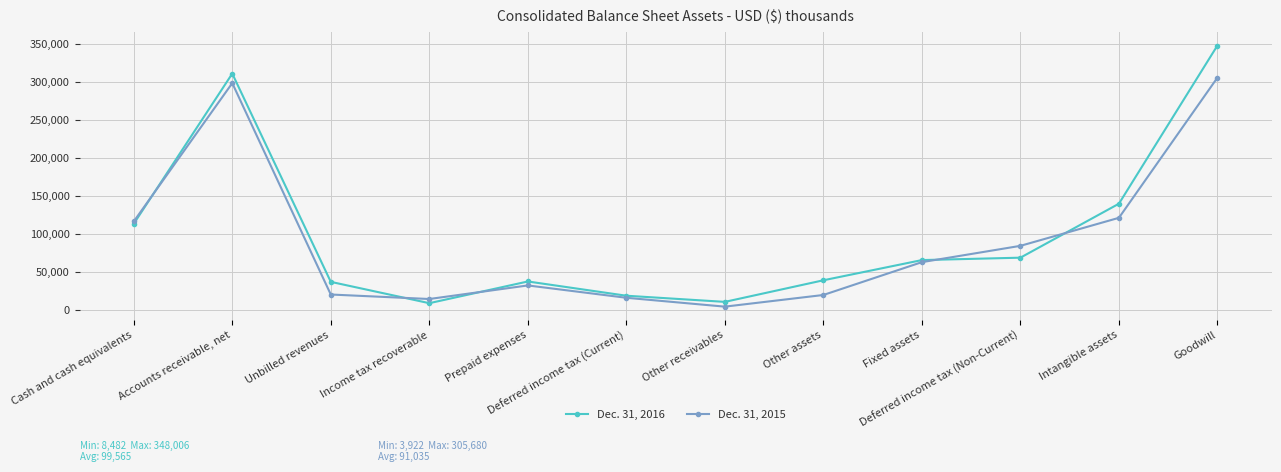

At which category does the chart reach its minimum across all series?

Other receivables